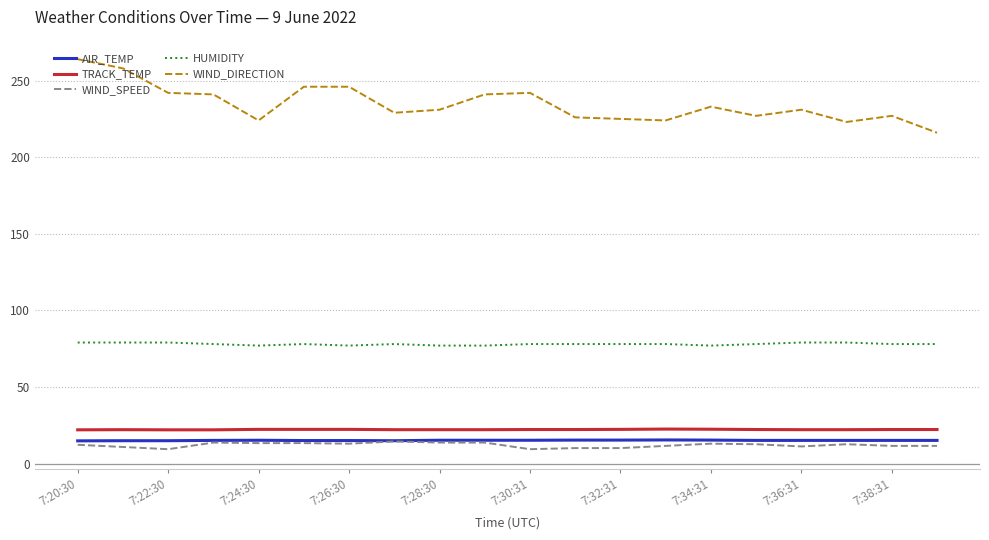

What is the highest value of the WIND_DIRECTION series?

264.0